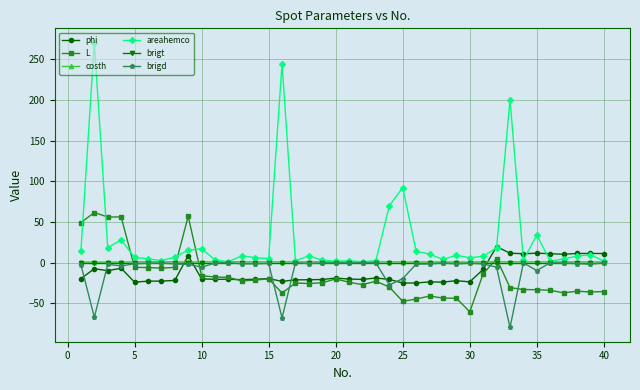

Which series has the largest range (max minus min)?

areahemco